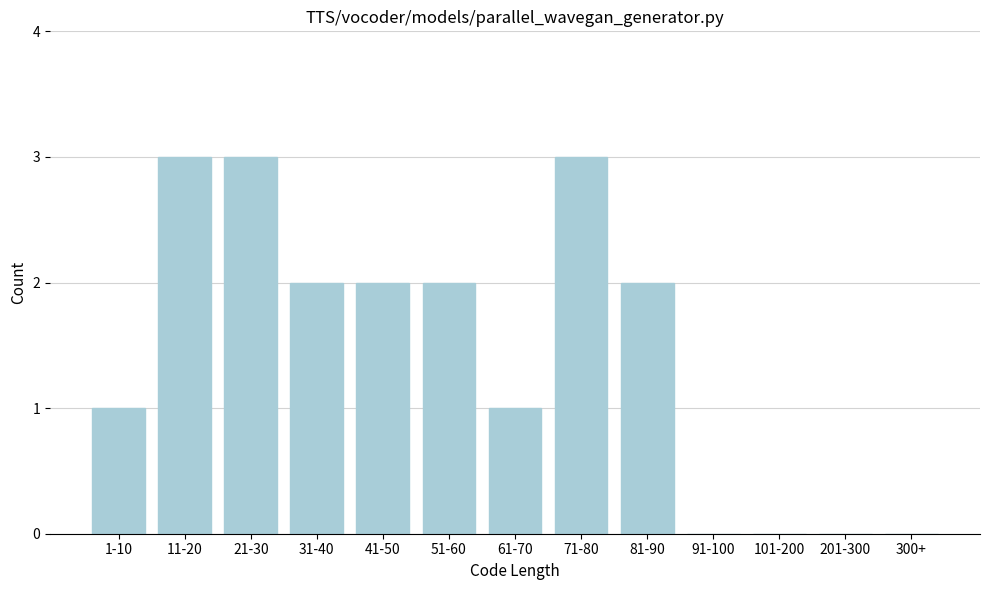

Reading left to right, what are all the values shown in this chart?

1-10=1	11-20=3	21-30=3	31-40=2	41-50=2	51-60=2	61-70=1	71-80=3	81-90=2	91-100=0	101-200=0	201-300=0	300+=0